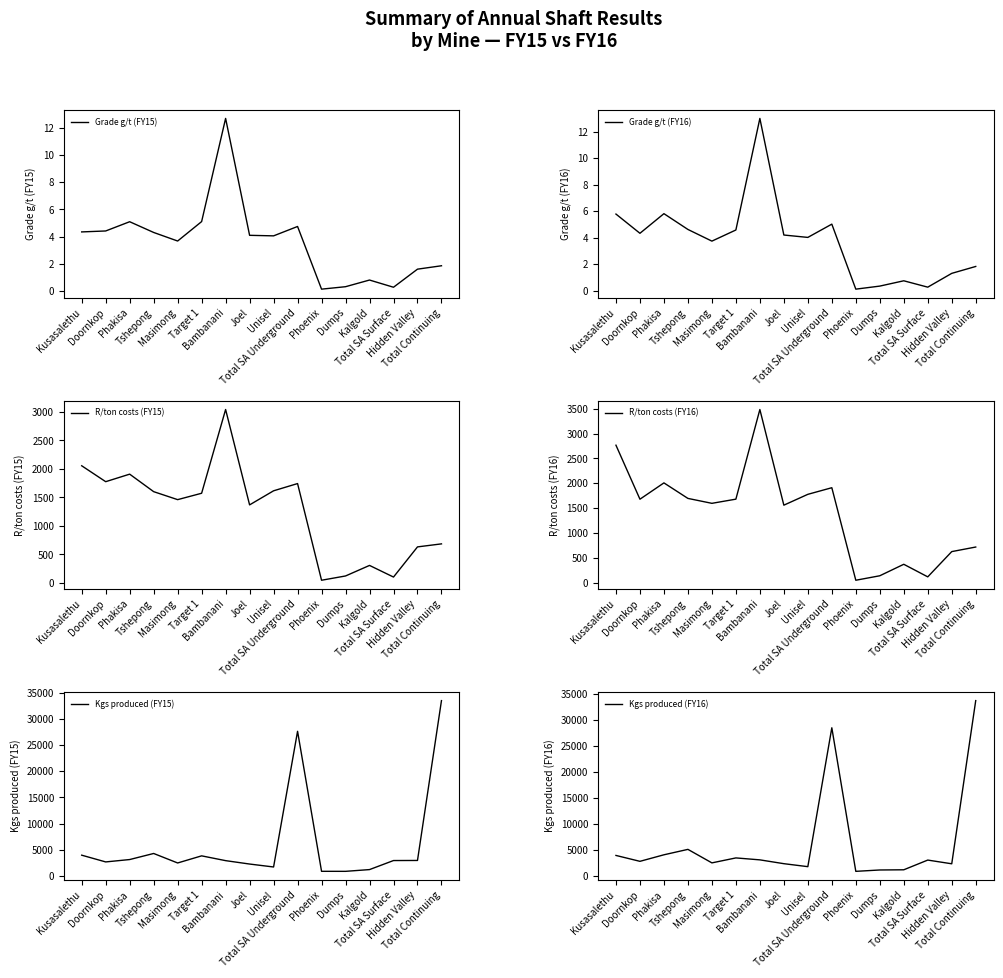

What is the difference between the maximum and minimum values in the R/ton costs (FY15) series?

2995